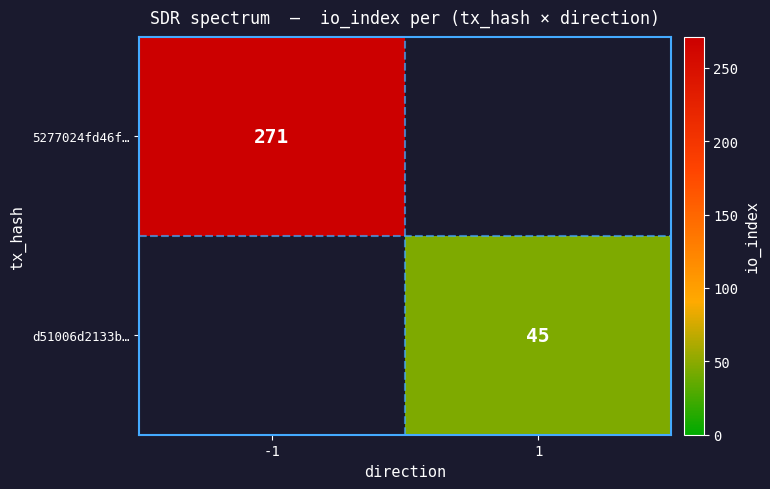

The value of 5277024fd46f… at -1 is 271. True or false?

True